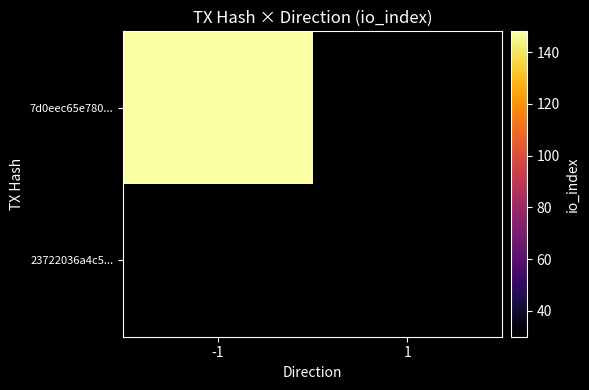

Rank the categories by 23722036a4c5... value from lowest to highest.

-1, 1